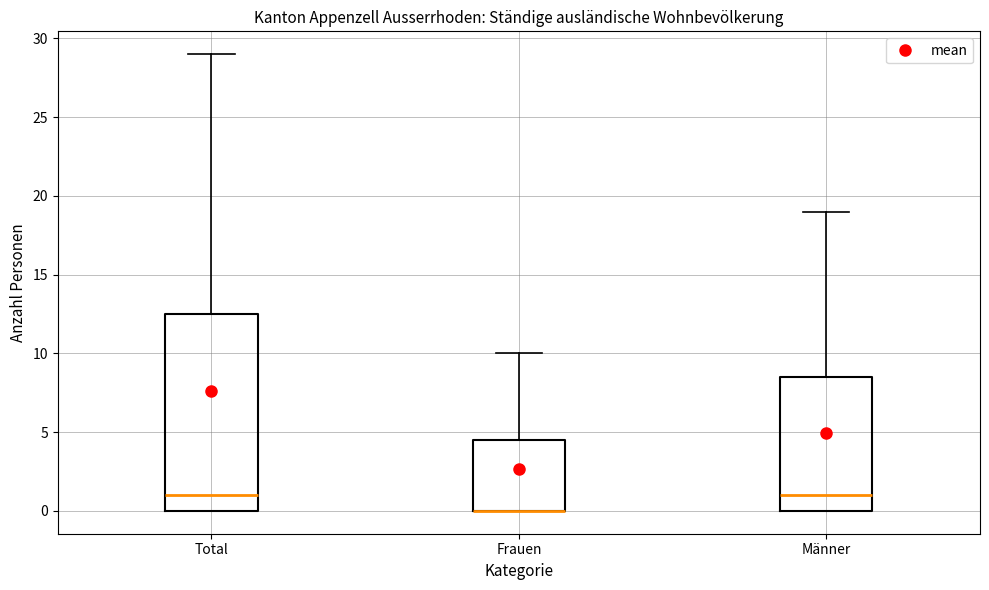

Where is the upper edge of the box for Total on the y-axis? The values are not printed on the chart, so give them approximately, as read against the axis.

12.5